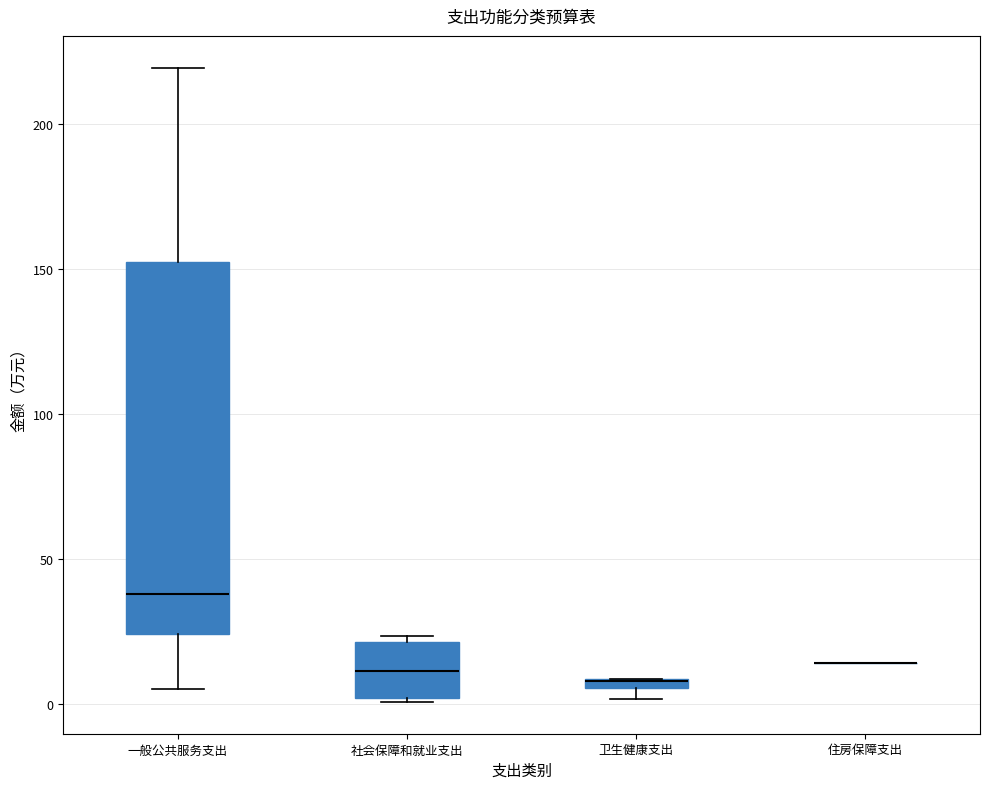

Where is the lower edge of the box for 卫生健康支出 on the y-axis? The values are not printed on the chart, so give them approximately, as read against the axis.

5